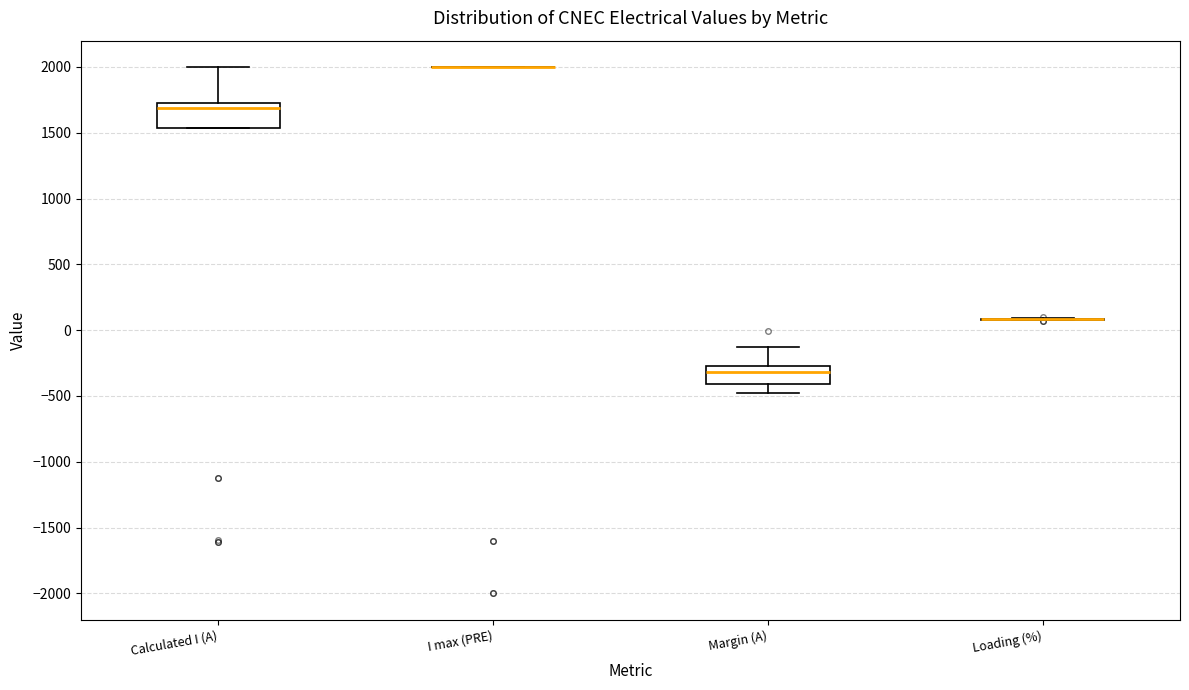

Comparing the boxes themselves (not the whiskers), which one is the tallest?

Calculated I (A)